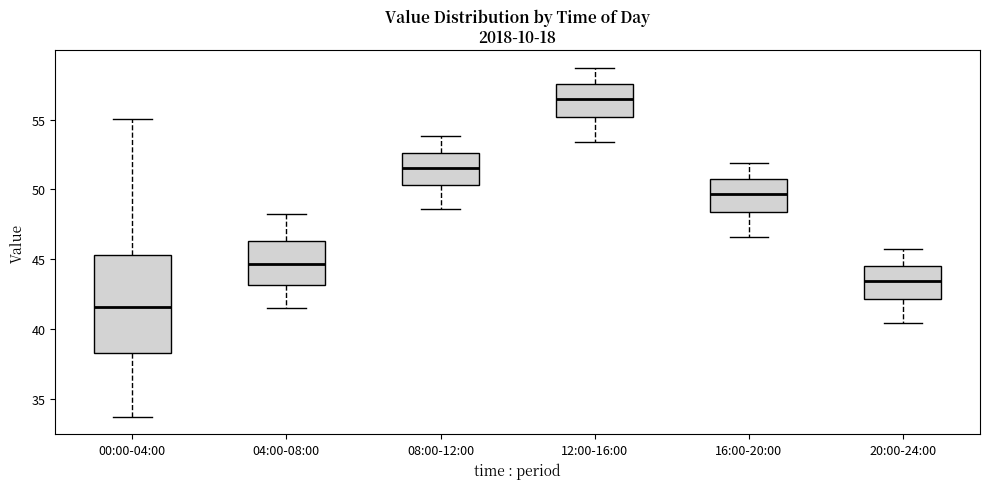

Reading left to right, transcribe this box plot: for each box, give where its median line is, the range the box spans, and where its two whiskers end, as read against the y-axis. The values are not printed on the chart, so give them approximately, as read against the axis.

00:00-04:00: median 41.5, box 38.5 to 45.5, whiskers 33.5 to 55.0
04:00-08:00: median 44.5, box 43.0 to 46.5, whiskers 41.5 to 48.0
08:00-12:00: median 51.5, box 50.5 to 52.5, whiskers 48.5 to 54.0
12:00-16:00: median 56.5, box 55.0 to 57.5, whiskers 53.5 to 58.5
16:00-20:00: median 49.5, box 48.5 to 50.5, whiskers 46.5 to 52.0
20:00-24:00: median 43.5, box 42.0 to 44.5, whiskers 40.5 to 45.5